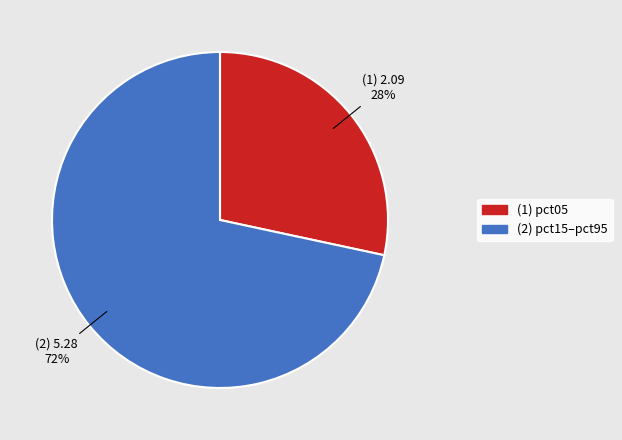

Is there any slice that represents more than half of the pie?

Yes